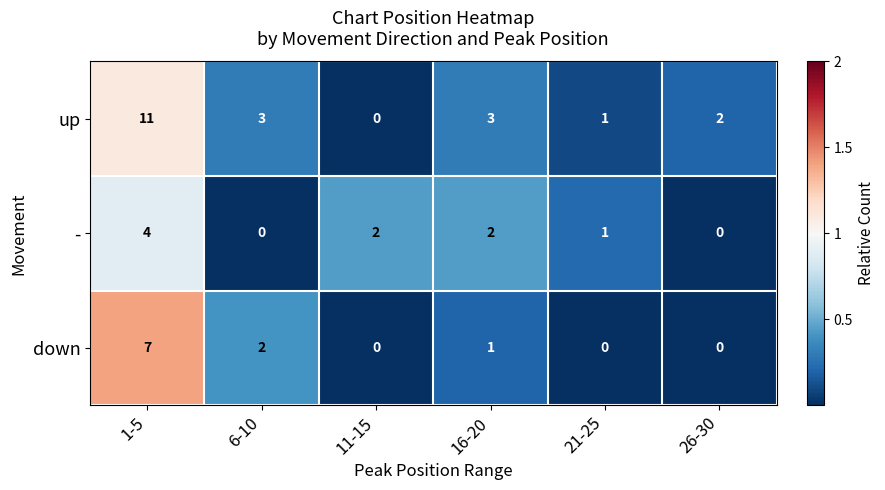

What is the total value across all series at 1-5?

22